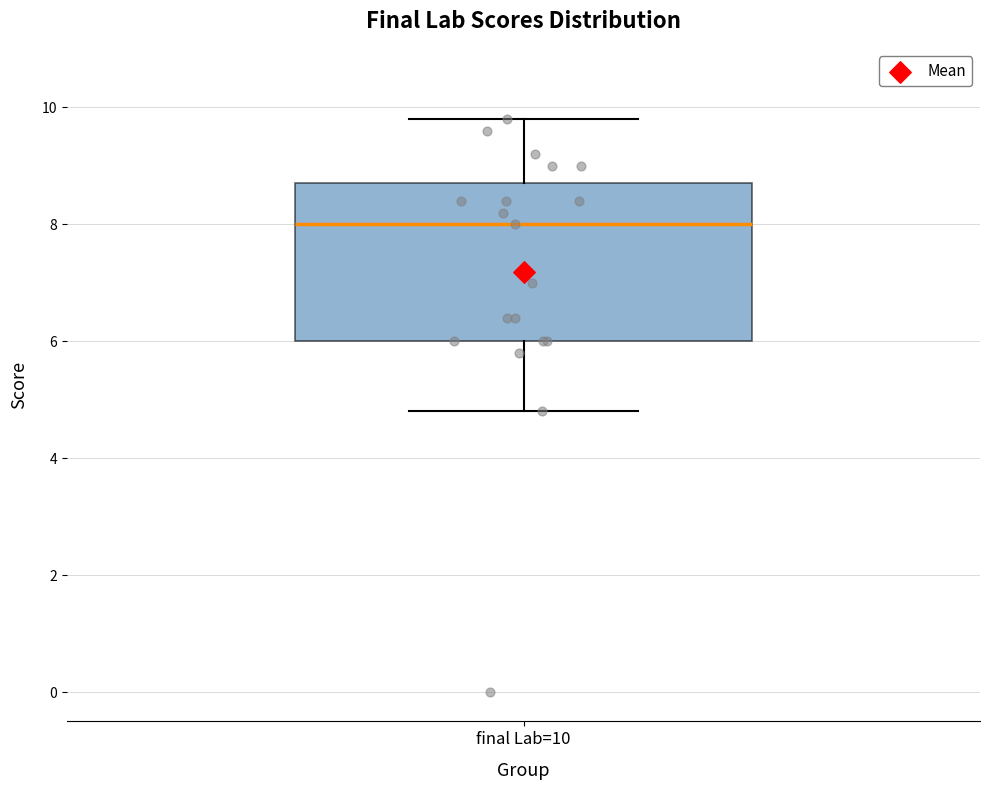

Where does the median line of the box for final Lab=10 sit on the y-axis? The values are not printed on the chart, so give them approximately, as read against the axis.

8.0